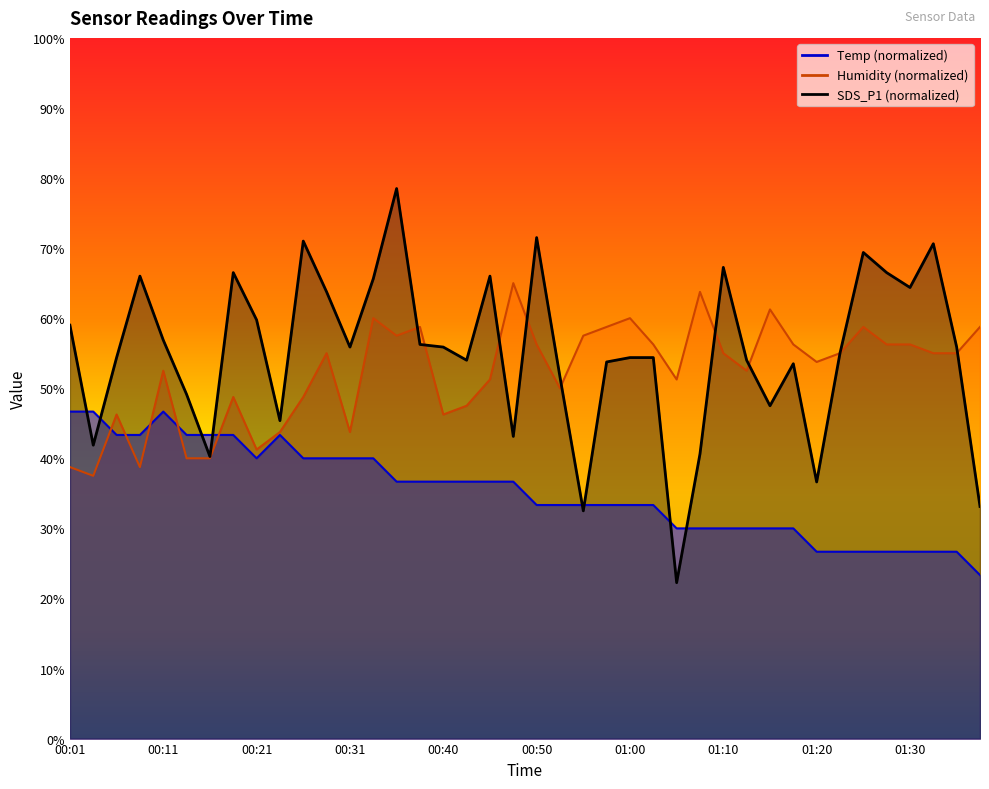

True or false: SDS_P1 has a value of 83.9 at 00:38.

False